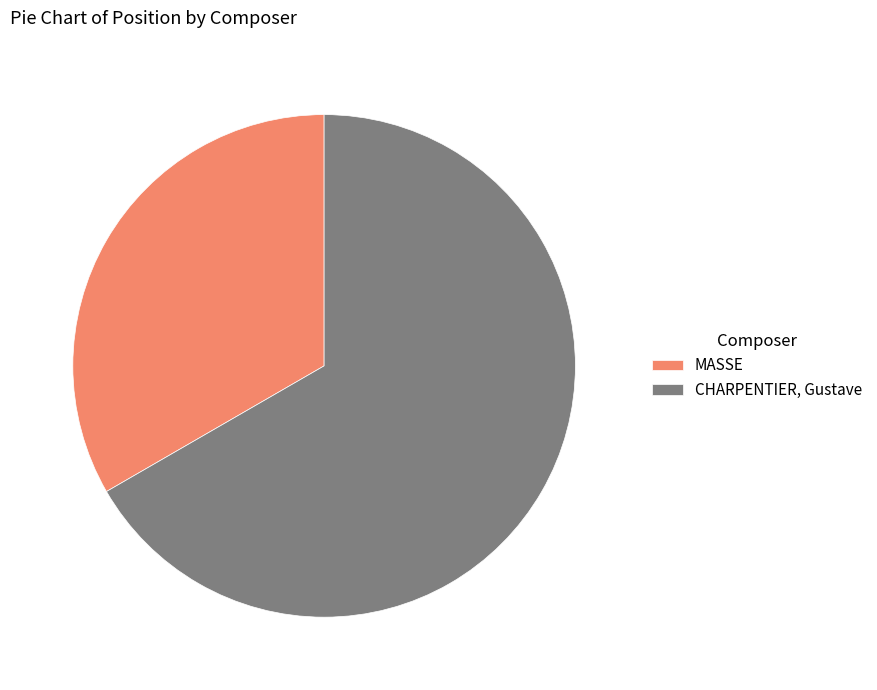

Is MASSE the majority of the pie?

No